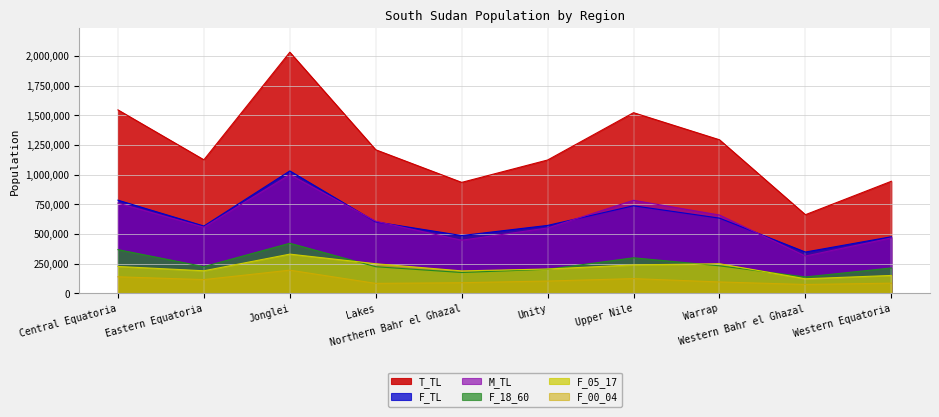

What is the difference between the second highest and minimum values in the T_TL series?

882779